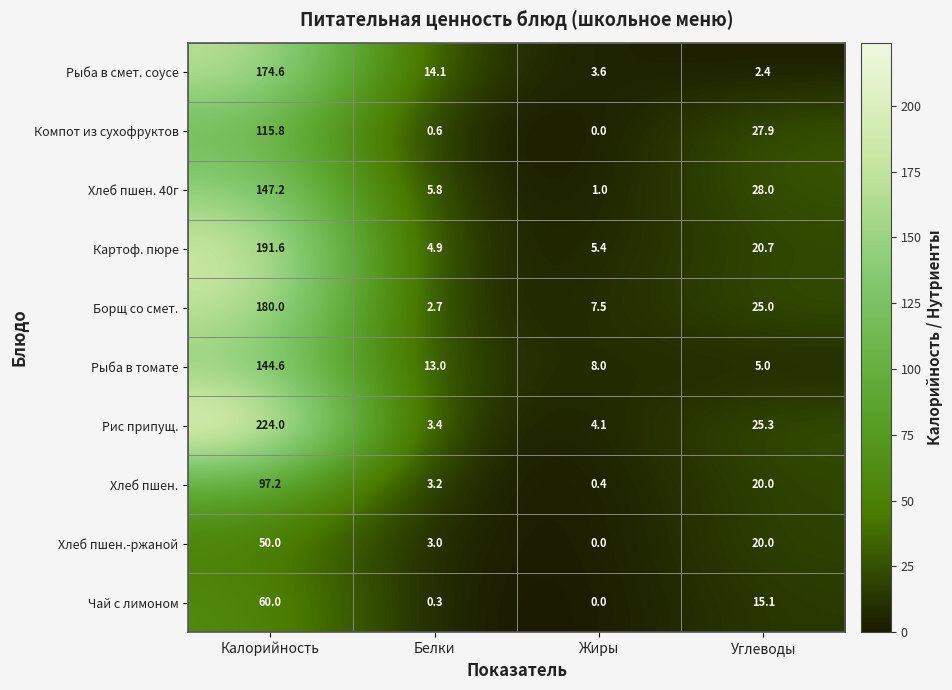

What is the difference between the second highest and minimum values in the Хлеб пшен. 40г series?

27.0